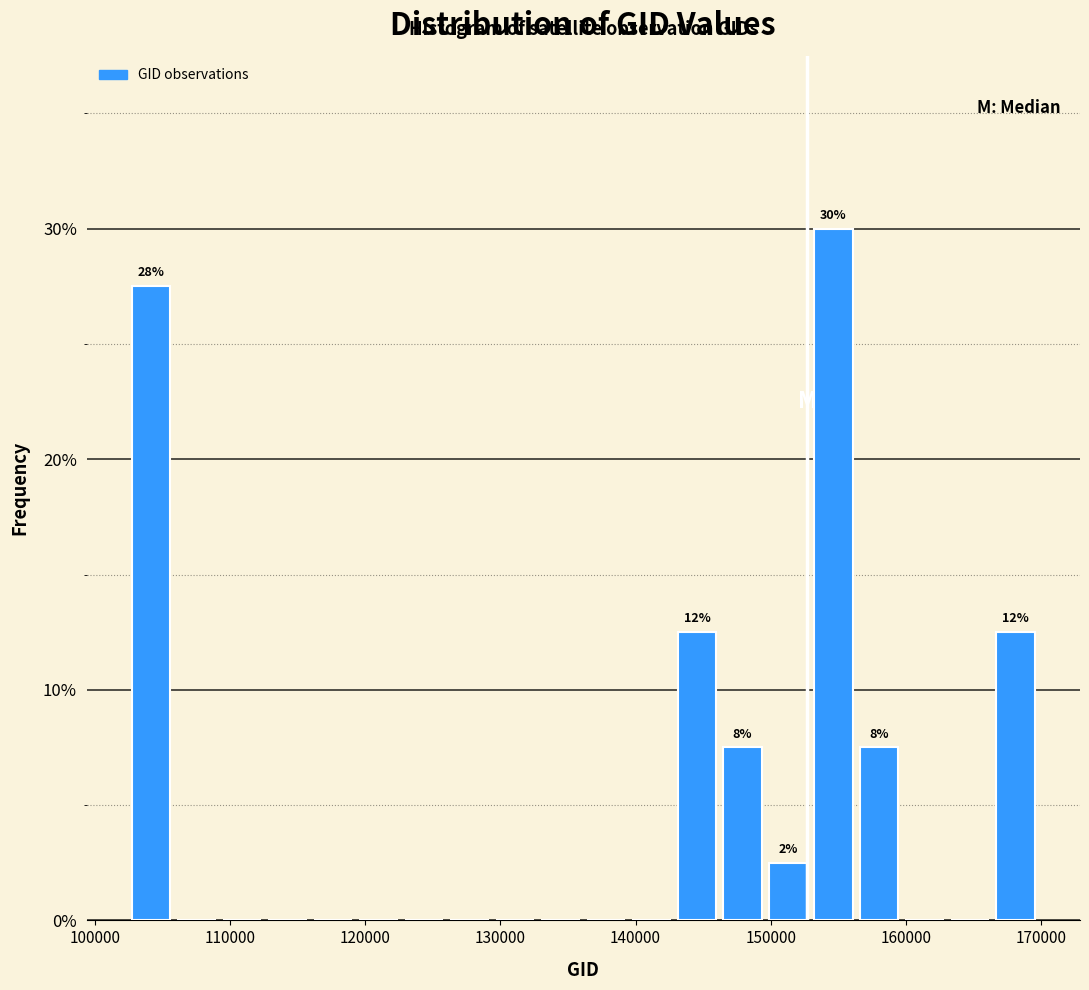

Read against the x-axis, roughly where is the centre of the tallest bar?

155000